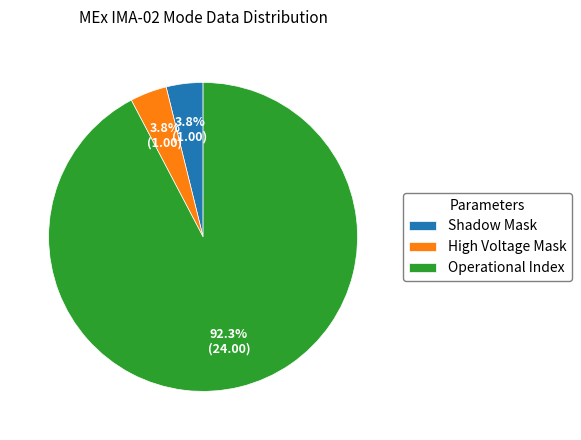

Which category accounts for the majority?

Operational Index